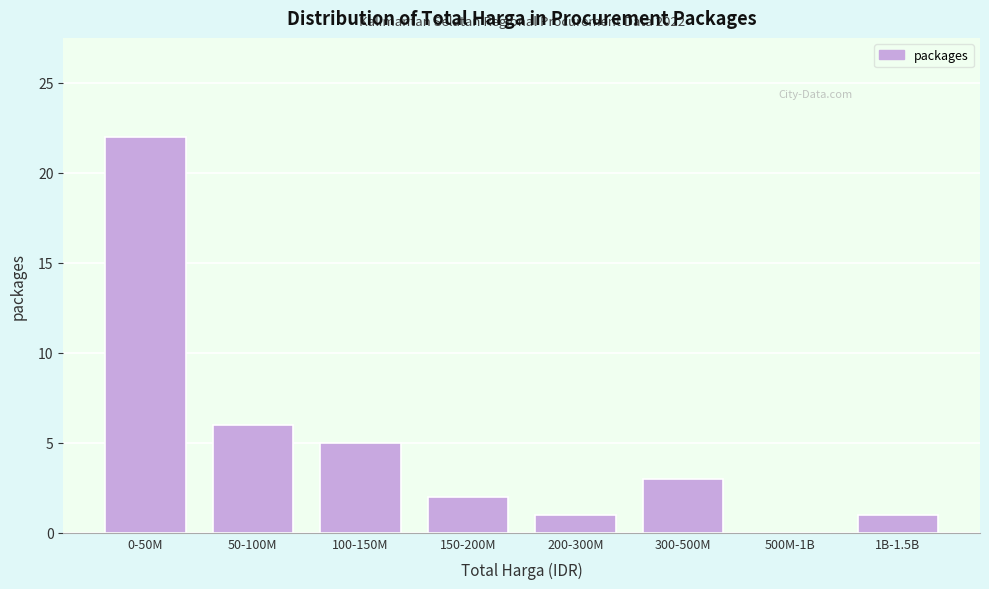

Reading left to right, transcribe all the data shown in this chart.

0-50M=22	50-100M=6	100-150M=5	150-200M=2	200-300M=1	300-500M=3	500M-1B=0	1B-1.5B=1